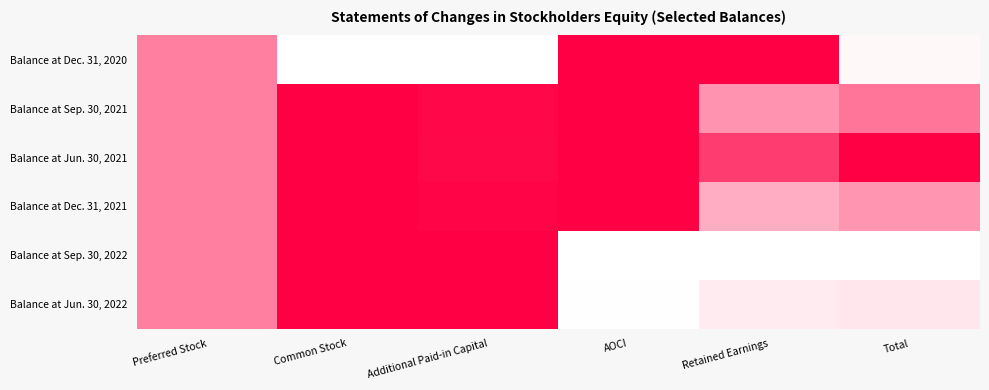

Which series has the largest total across all categories?

Balance at Jun. 30, 2021